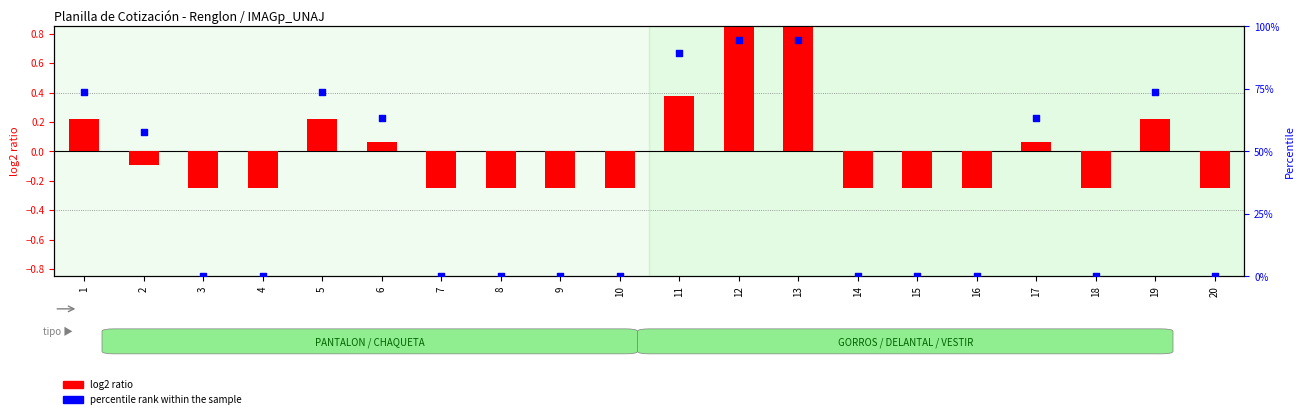

Which series has the largest total across all categories?

percentile rank within the sample